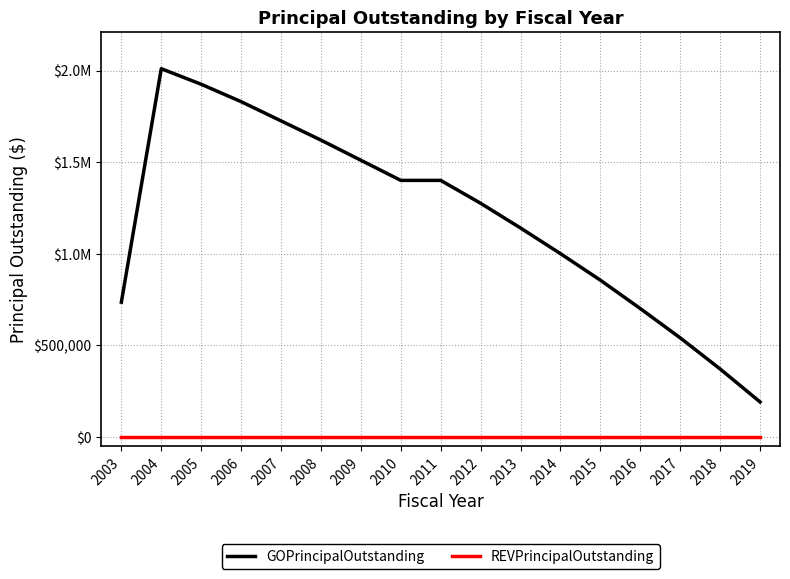

Reading left to right, what are all the values shown in this chart?

GOPrincipalOutstanding: 2003=735000	2004=2010000	2005=1925000	2006=1830000	2007=1725000	2008=1620000	2009=1510000	2010=1400000	2011=1400000	2012=1275000	2013=1140000	2014=1000000	2015=855000	2016=700000	2017=540000	2018=370000	2019=190000
REVPrincipalOutstanding: 2003=0	2004=0	2005=0	2006=0	2007=0	2008=0	2009=0	2010=0	2011=0	2012=0	2013=0	2014=0	2015=0	2016=0	2017=0	2018=0	2019=0